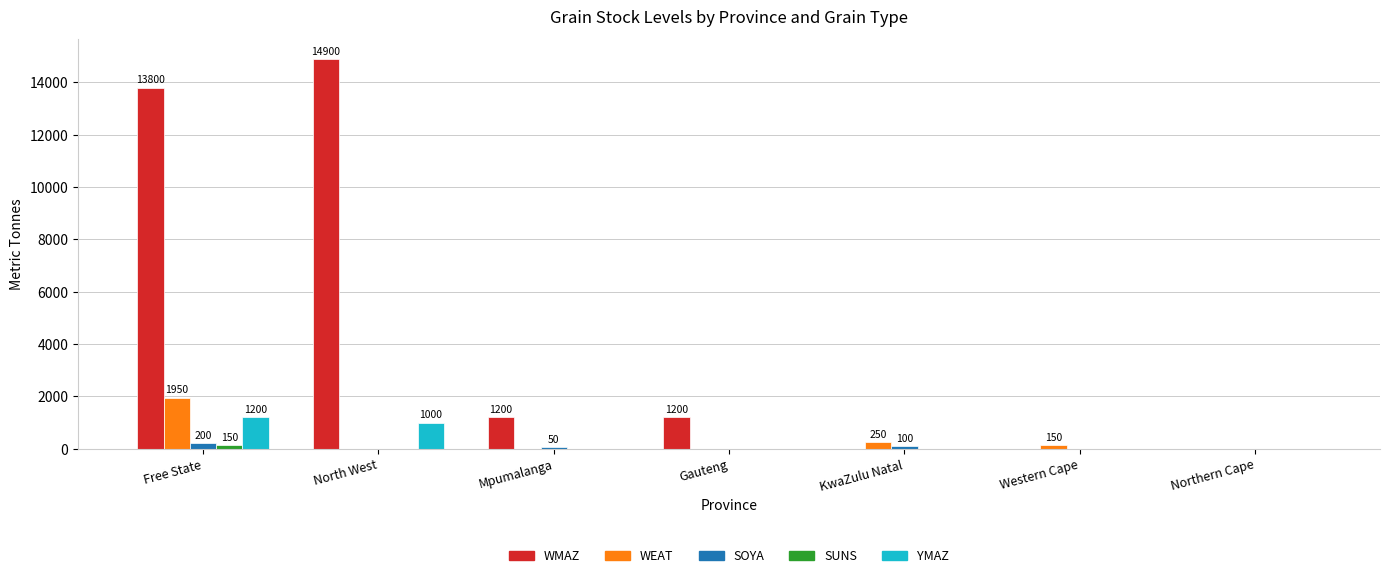

How many data points in WEAT are above 0?

3